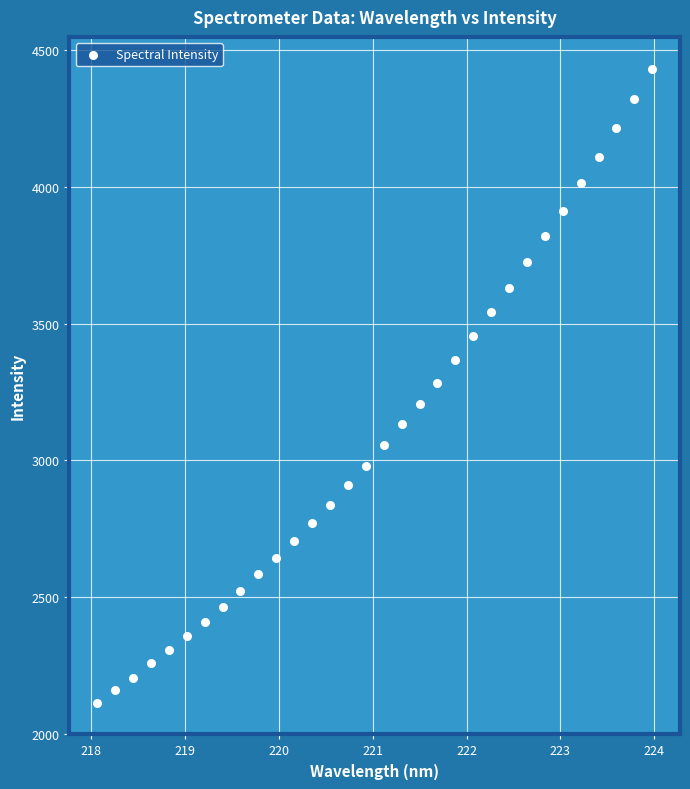

What is the range of X values (max minus min)?

5.9